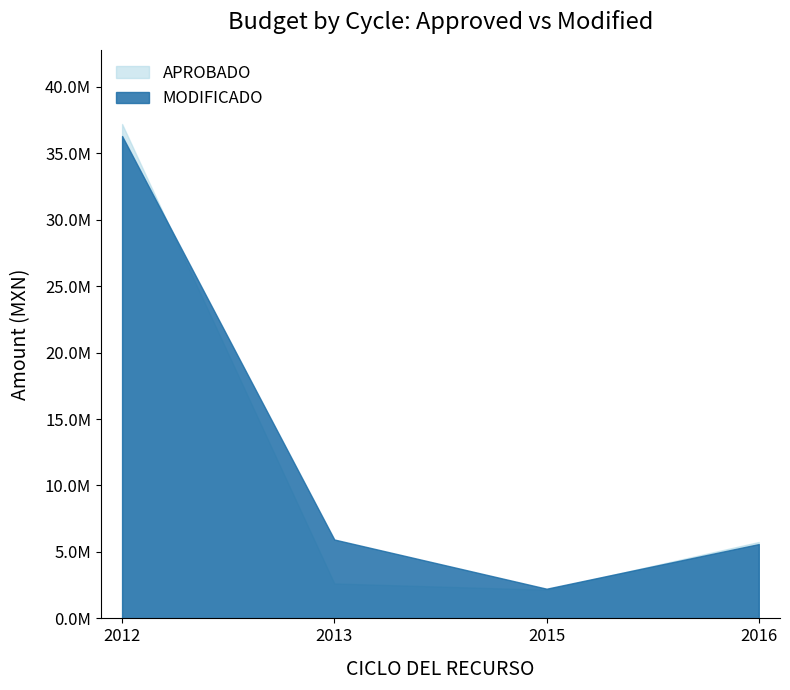

What is the difference between the highest and lowest values at 2015?

78105.1